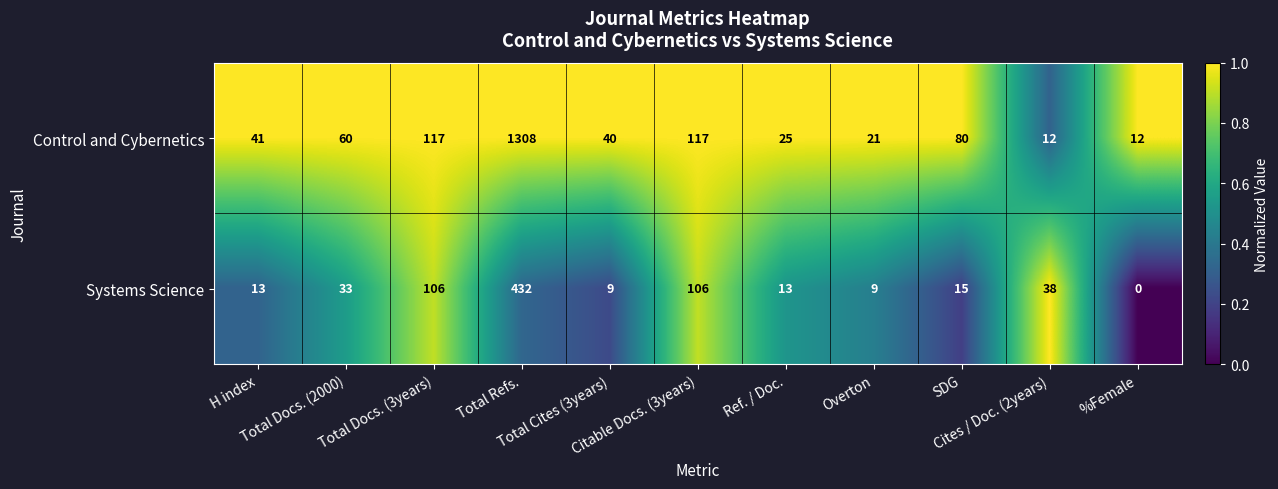

What is the minimum value for Control and Cybernetics?

12